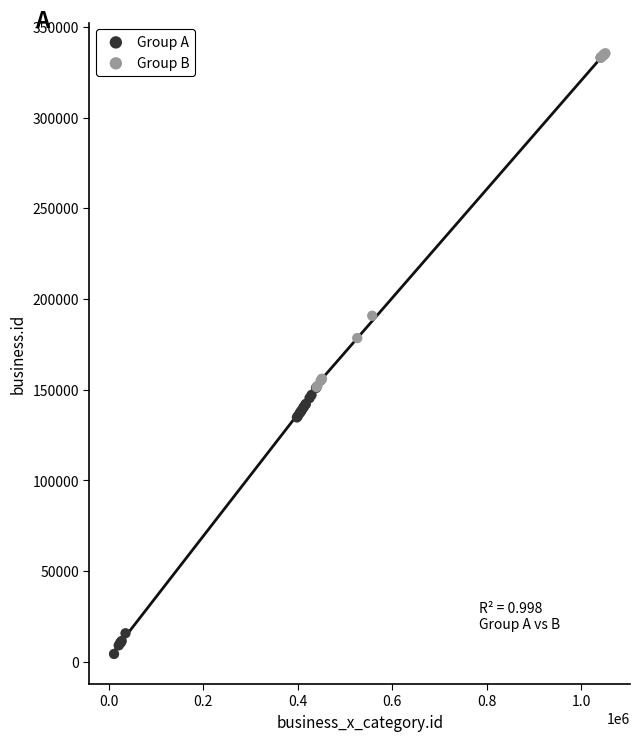

Which series reaches the maximum Y coordinate?

Group B